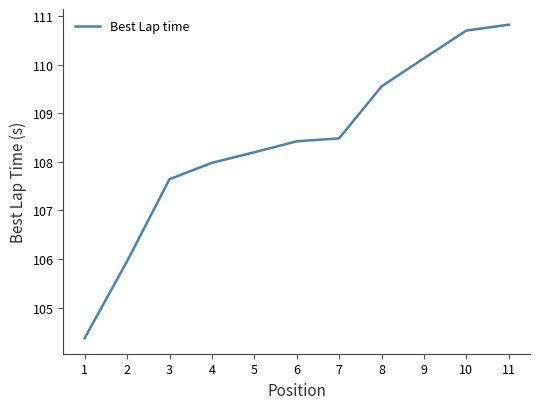

Approximately how many times larger is the value at 9 compared to 6?

1.0